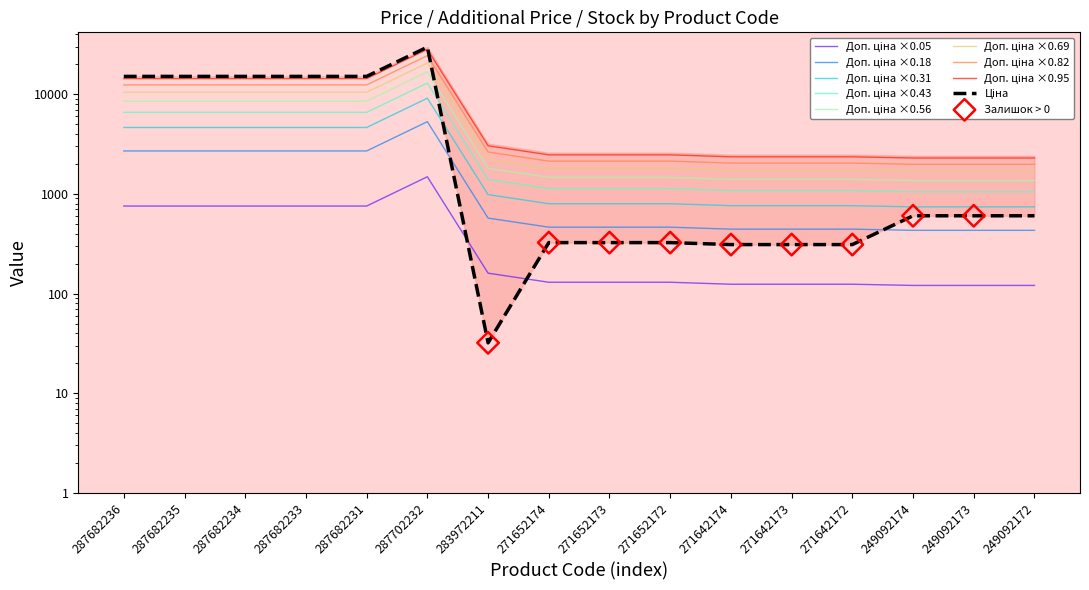

Is the value of Ціна at 271652172 greater than the value of Доп. ціна at 271652174?

No